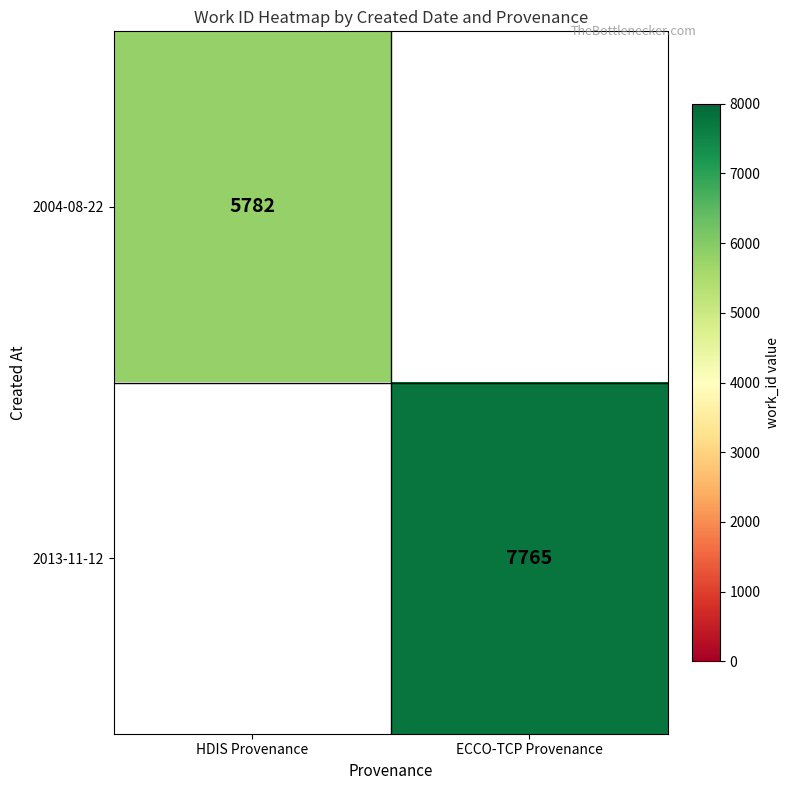

Is it true that 2013-11-12 equals 4757 at ECCO-TCP Provenance?

False